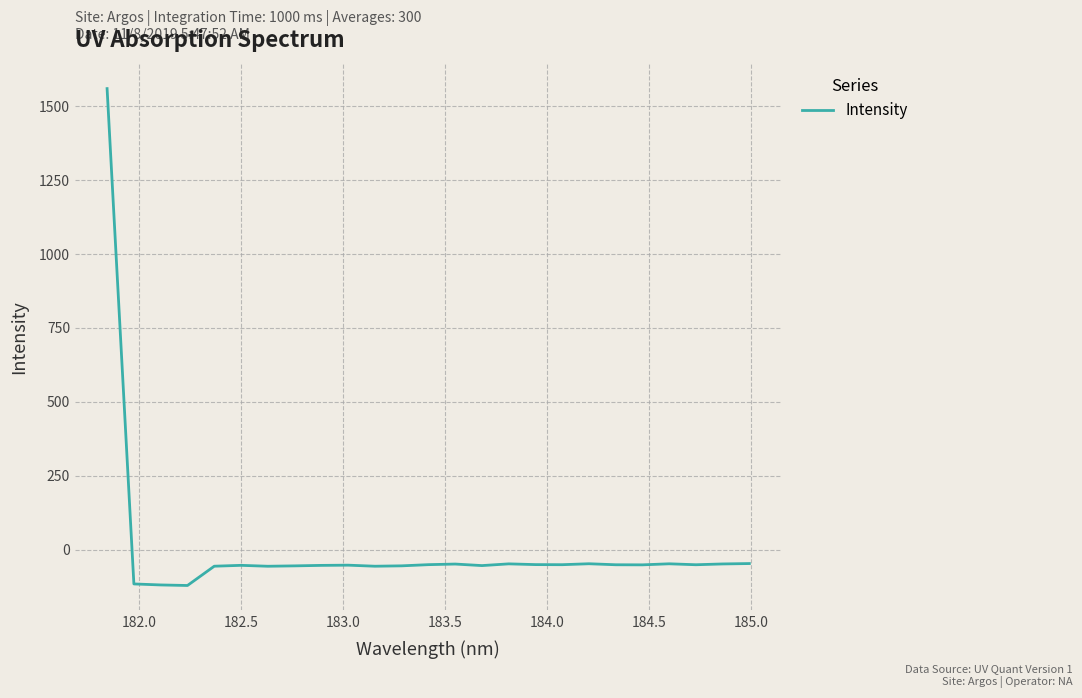

What is the difference between the maximum and minimum values?

1679.2